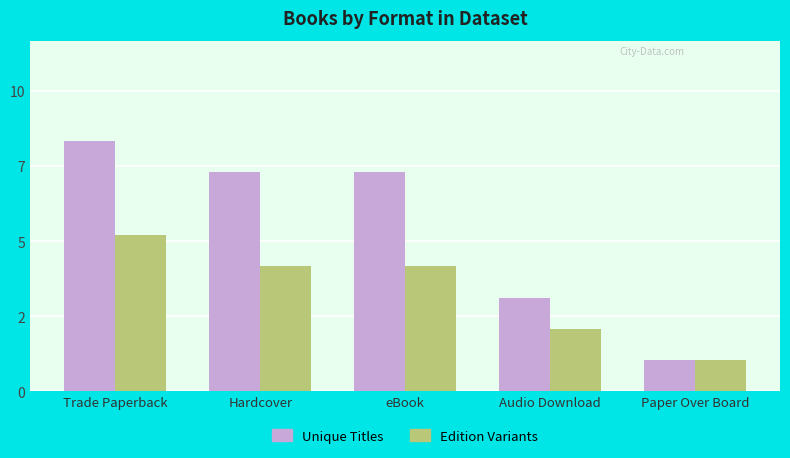

What are all the series names shown in the legend?

Unique Titles, Edition Variants